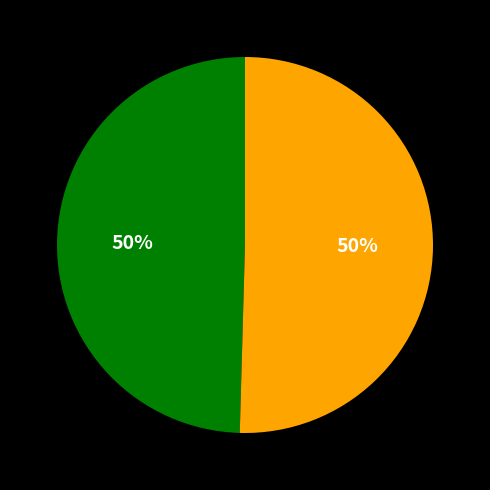

To the nearest percent, what is the average slice percentage?

50%